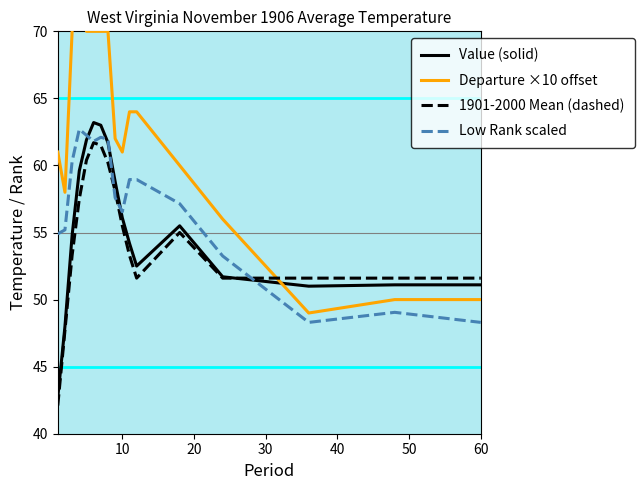

What is the smallest value displayed?

42.1